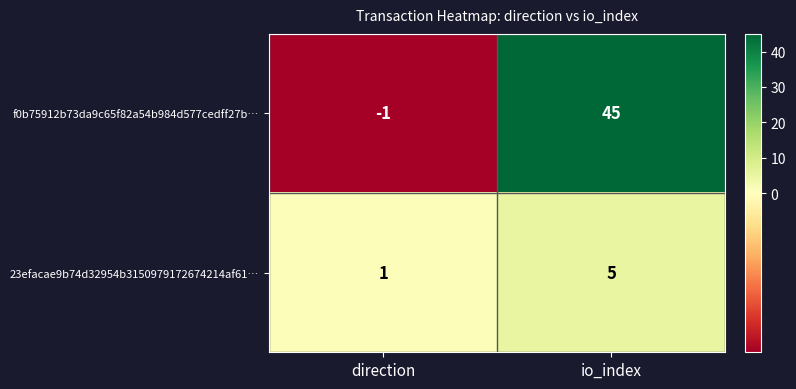

What is the difference between the maximum and minimum values in the 23efacae9b74d32954b3150979172674214af61… series?

4